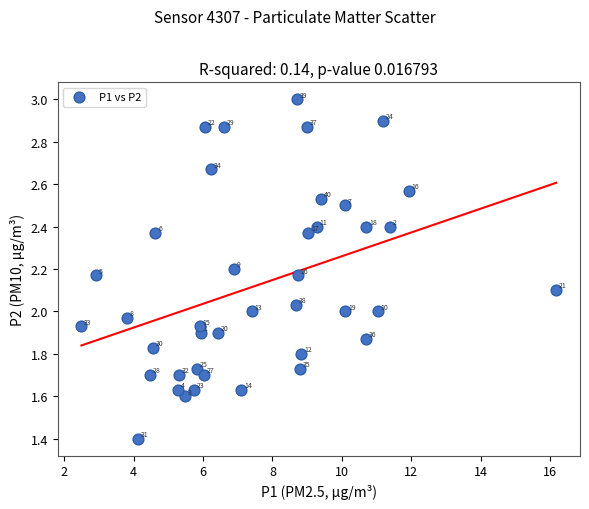

What is the range of X values (max minus min)?

13.7